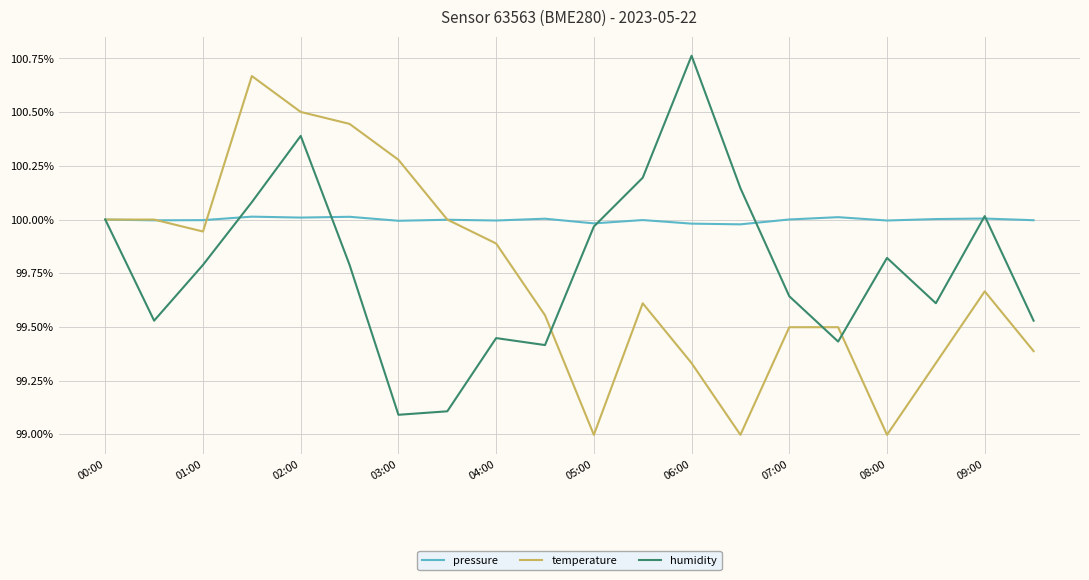

What is the minimum value for humidity?

99.1